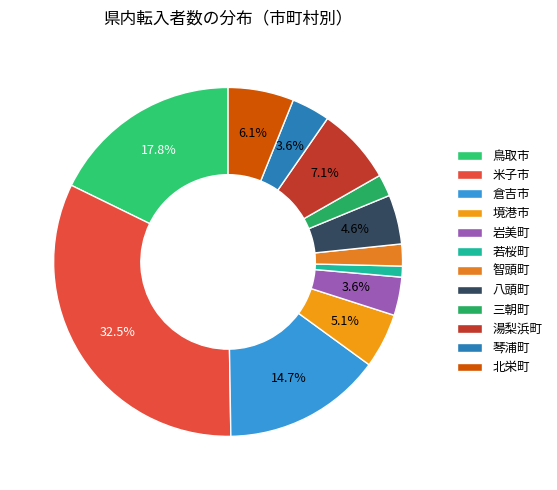

What is the change in value from 若桜町 to 琴浦町?

+5